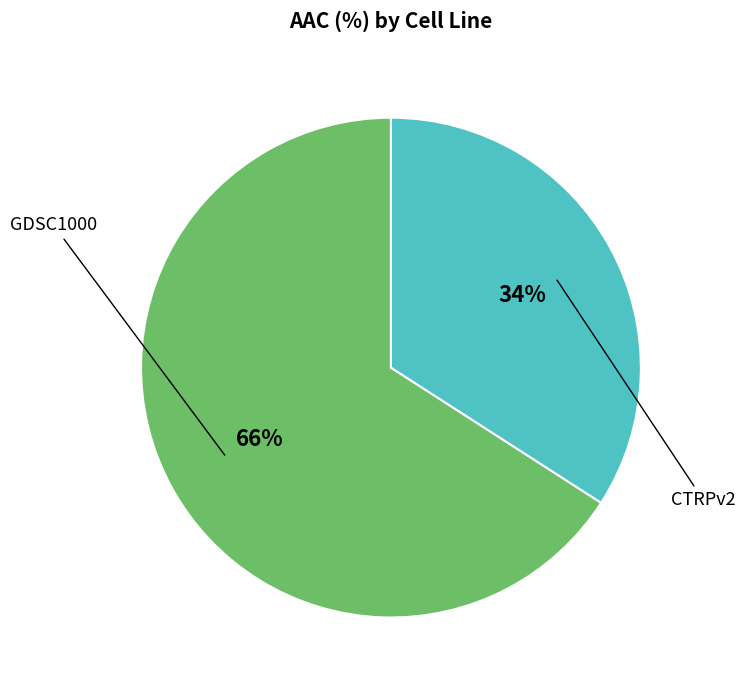

Which category accounts for the majority?

GDSC1000